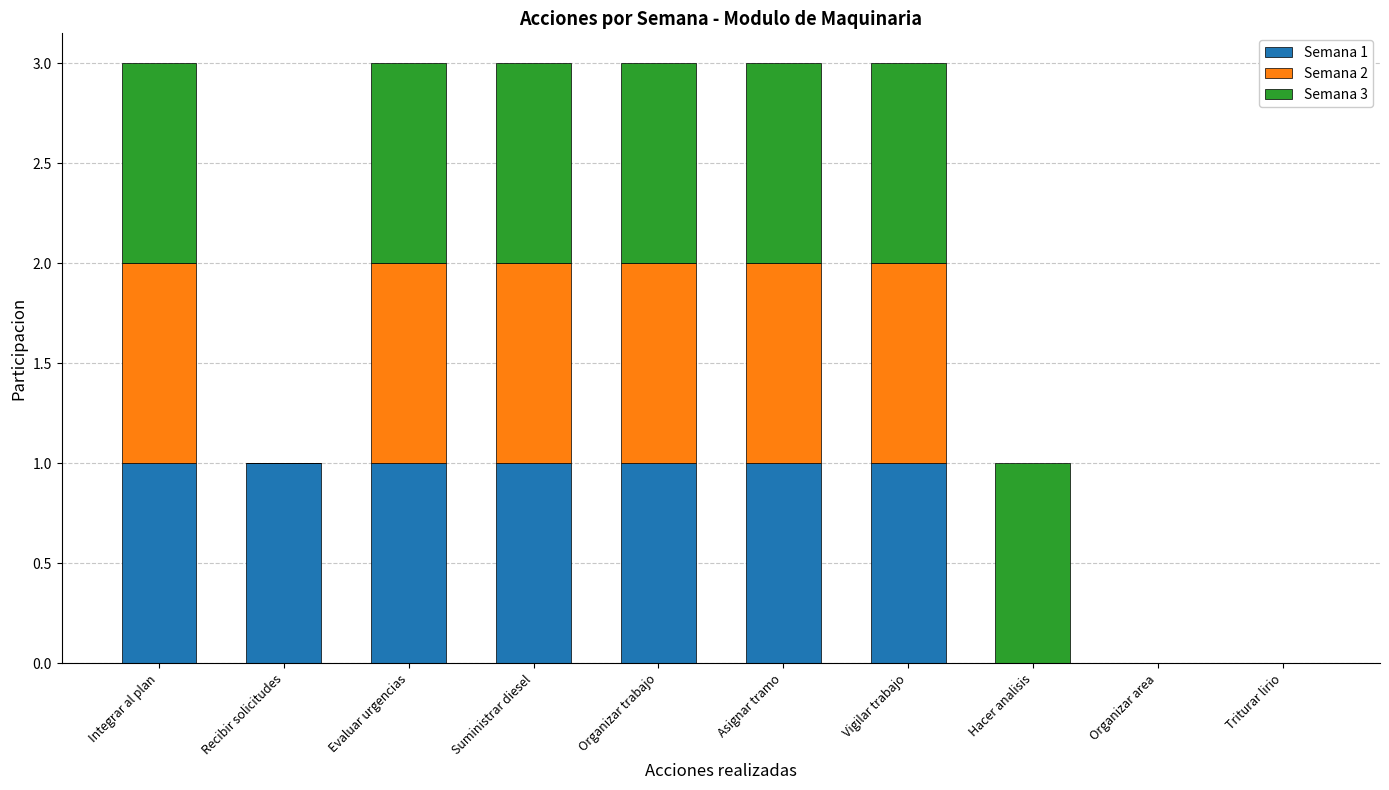

What is the total value across all series at Vigilar trabajo?

3